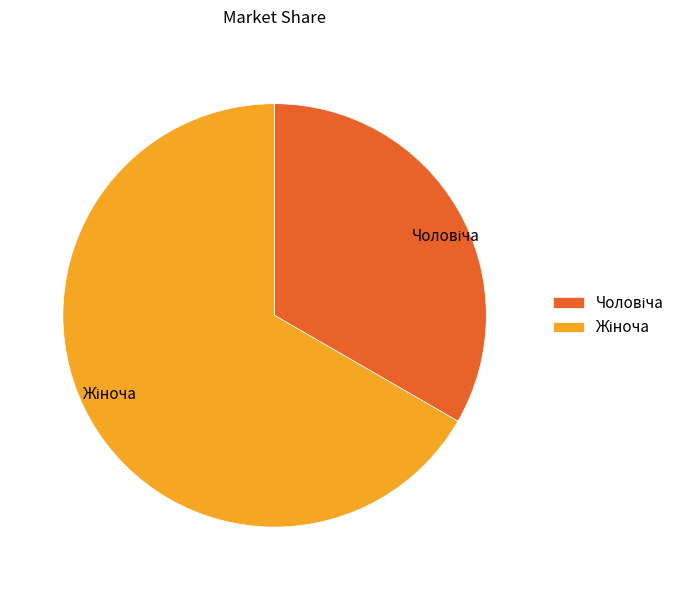

Is there any slice that represents more than half of the pie?

Yes